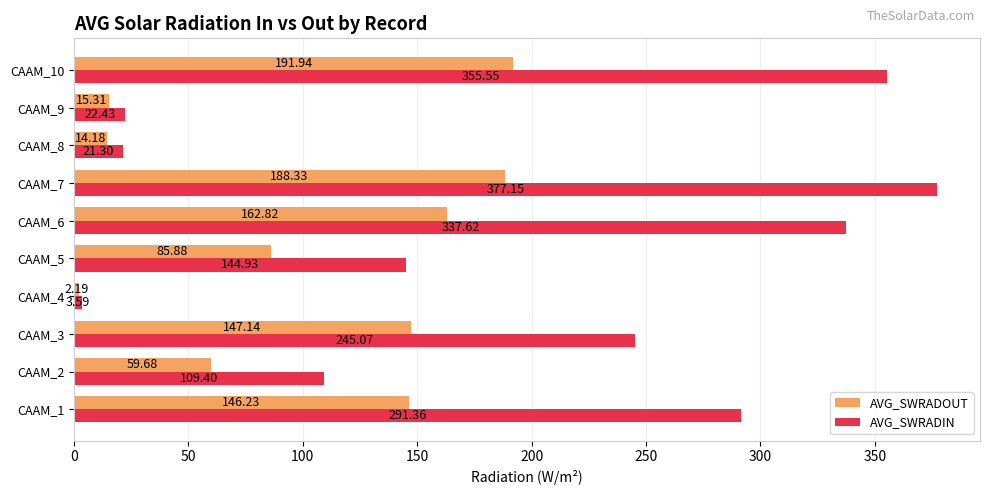

Rank the series by their average value, from lowest to highest.

AVG_SWRADOUT, AVG_SWRADIN